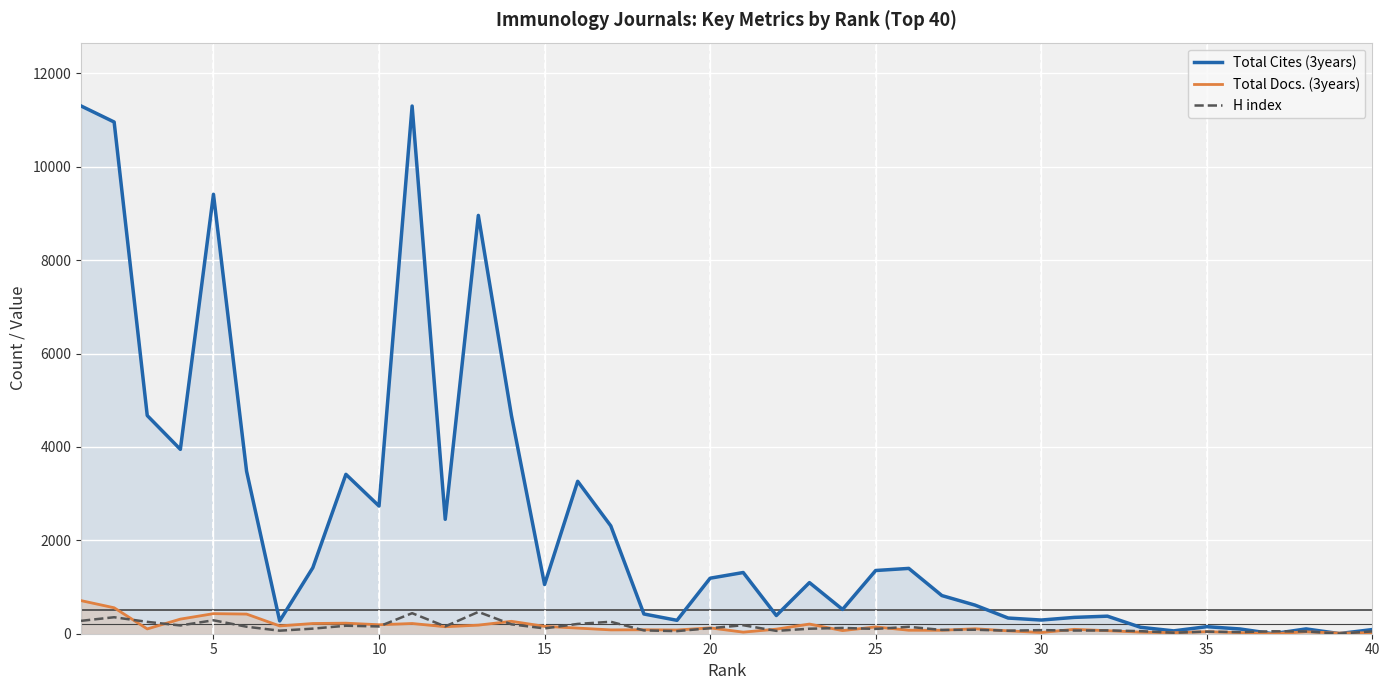

Reading left to right, transcribe all the data shown in this chart.

Total Cites (3years): 11304	10960	4673	3949	9412	3481	274	1413	3414	2735	11302	2451	8960	4672	1054	3265	2310	423	287	1189	1311	390	1095	520	1354	1399	817	613	336	293	350	376	138	61	151	102	0	103	3	89
Total Docs. (3years): 709	556	103	313	430	421	167	219	226	192	219	150	184	266	158	121	82	85	80	125	34	98	207	67	146	75	74	106	62	26	94	65	34	22	44	24	0	41	14	22
H index: 276	353	254	177	288	150	65	109	171	156	440	157	467	201	114	210	256	71	56	118	182	61	107	124	103	148	81	85	65	77	68	71	55	22	45	34	52	48	4	49